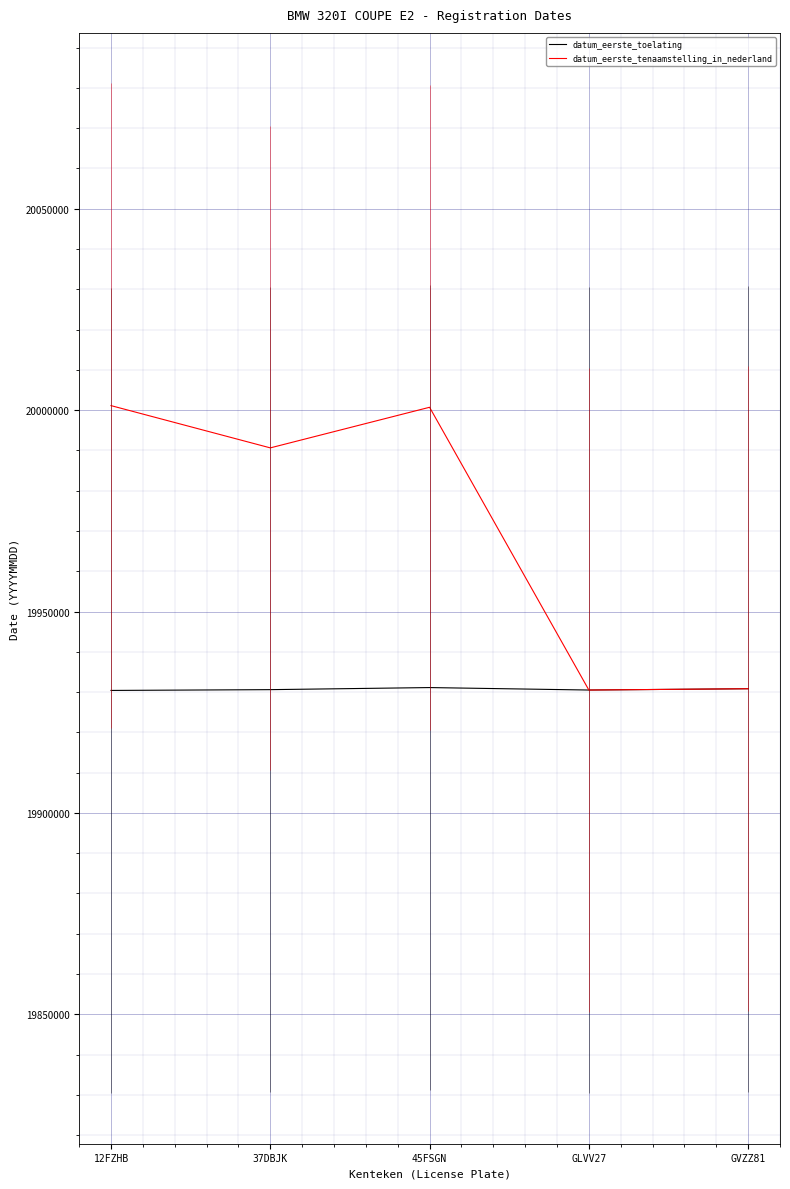

Is it true that datum_eerste_tenaamstelling_in_nederland equals 27271054 at GVZZ81?

False